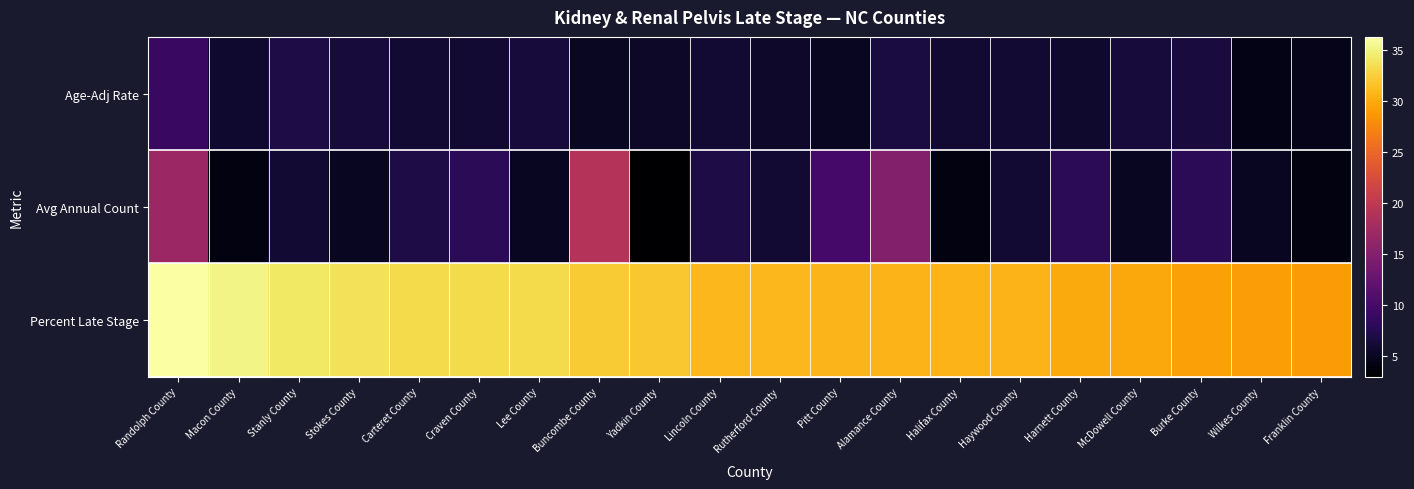

How many categories are shown in the chart?

20